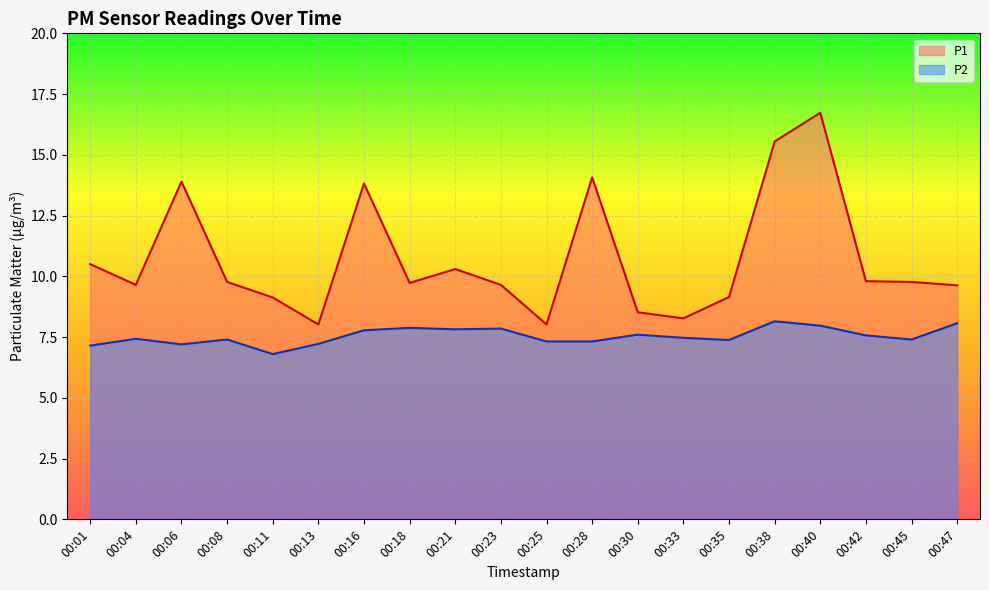

Which series changed the most between 00:08 and 00:21?

P1